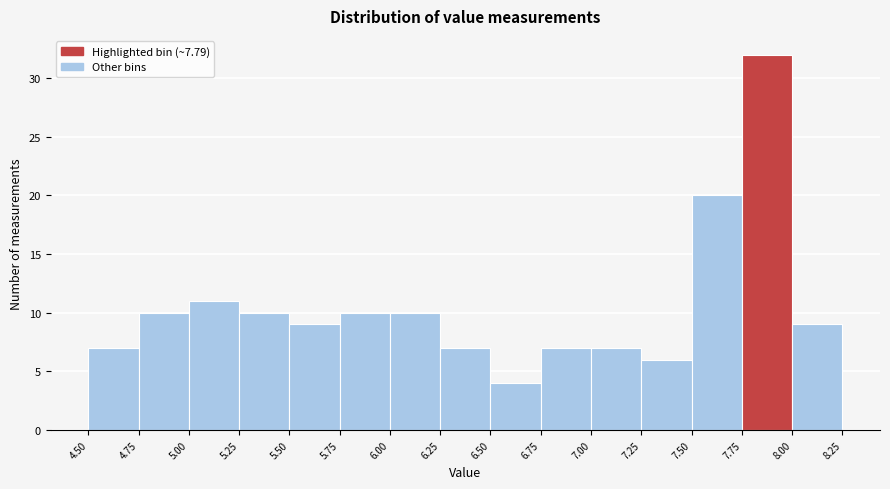

Which range on the x-axis has the tallest bar?

7.75 to 8.00